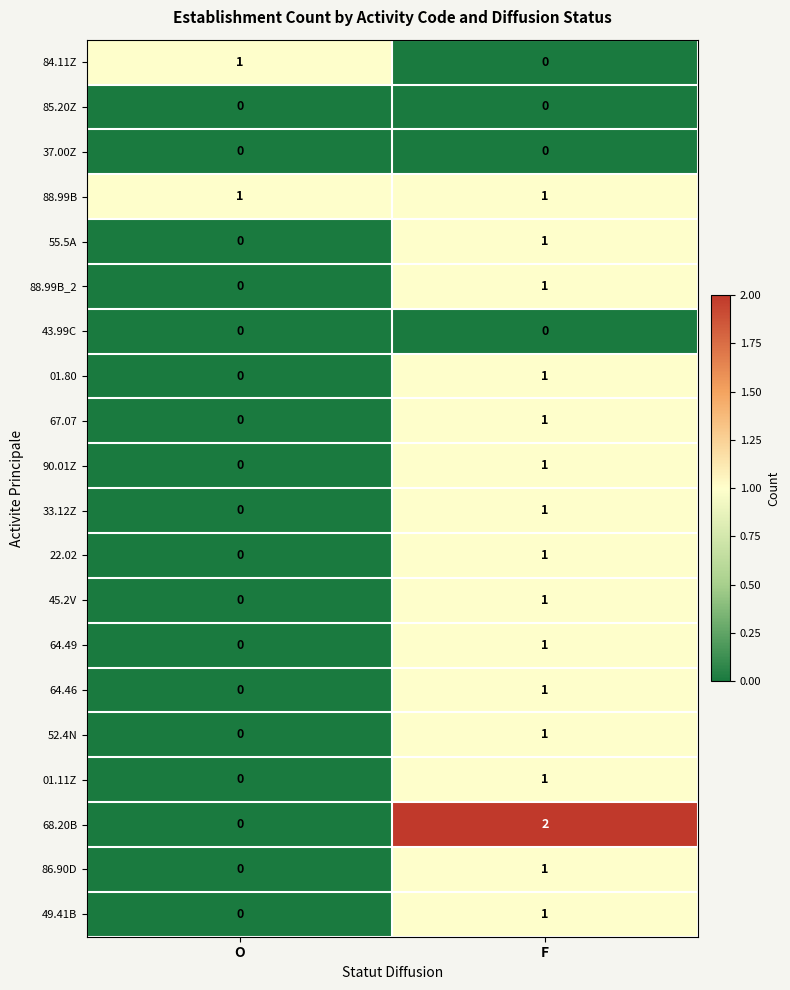

True or false: 88.99B_2 has a value of -1 at O.

False